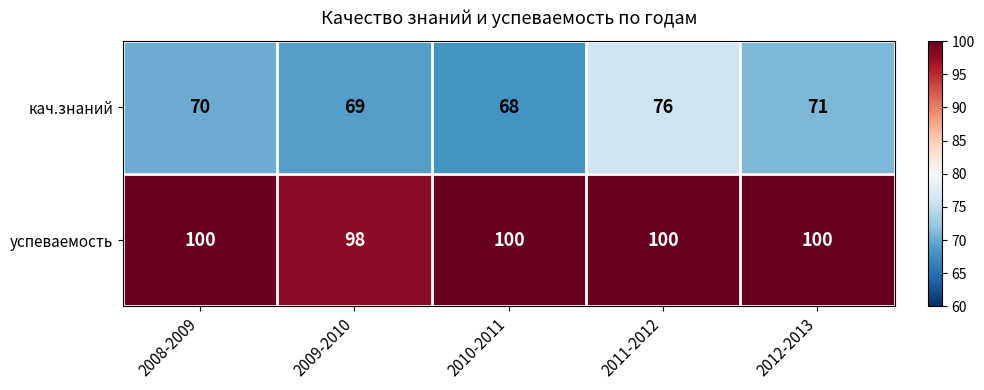

The кач.знаний series shows 101 at 2010-2011. True or false?

False